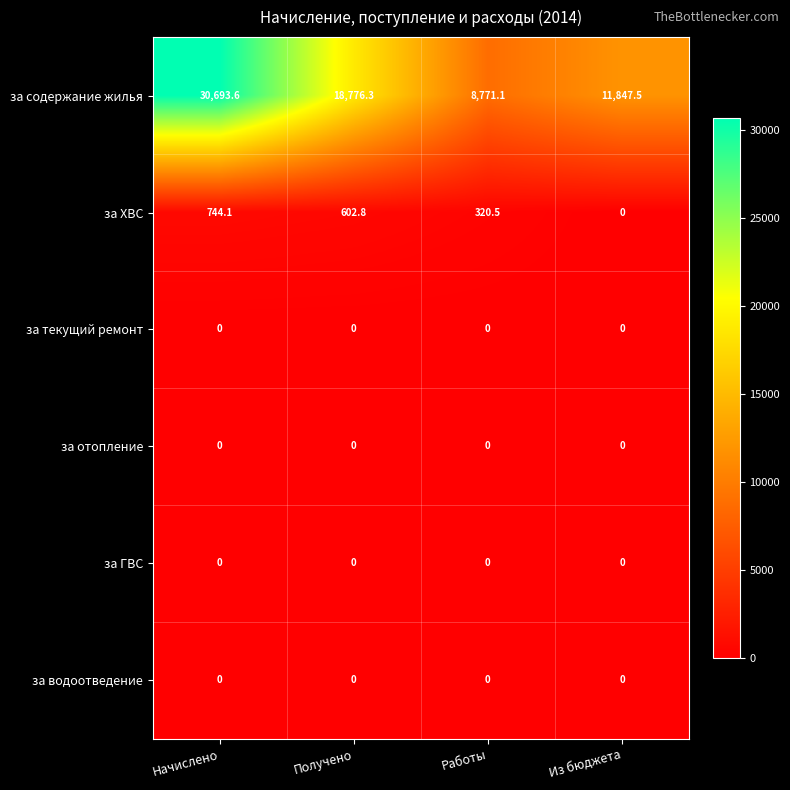

What is the total value across all series at Начислено?

31437.7